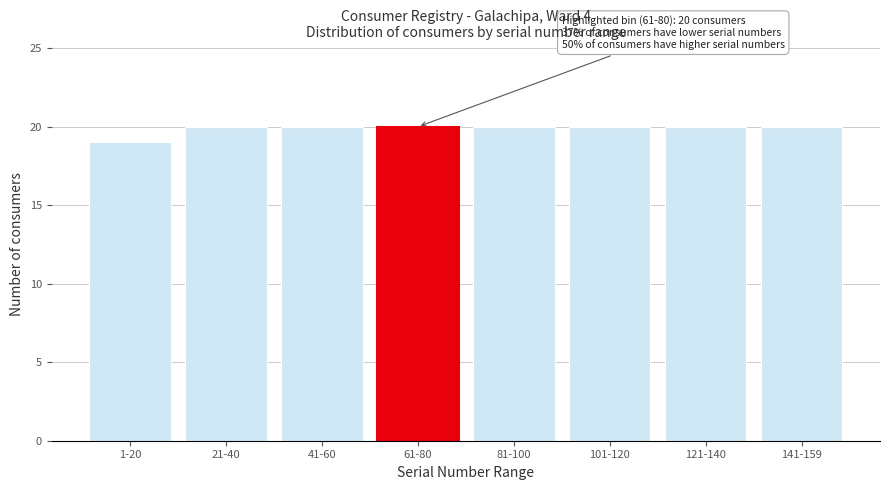

Reading left to right, extract all data points from this chart.

1-20=19	21-40=20	41-60=20	61-80=20	81-100=20	101-120=20	121-140=20	141-159=20